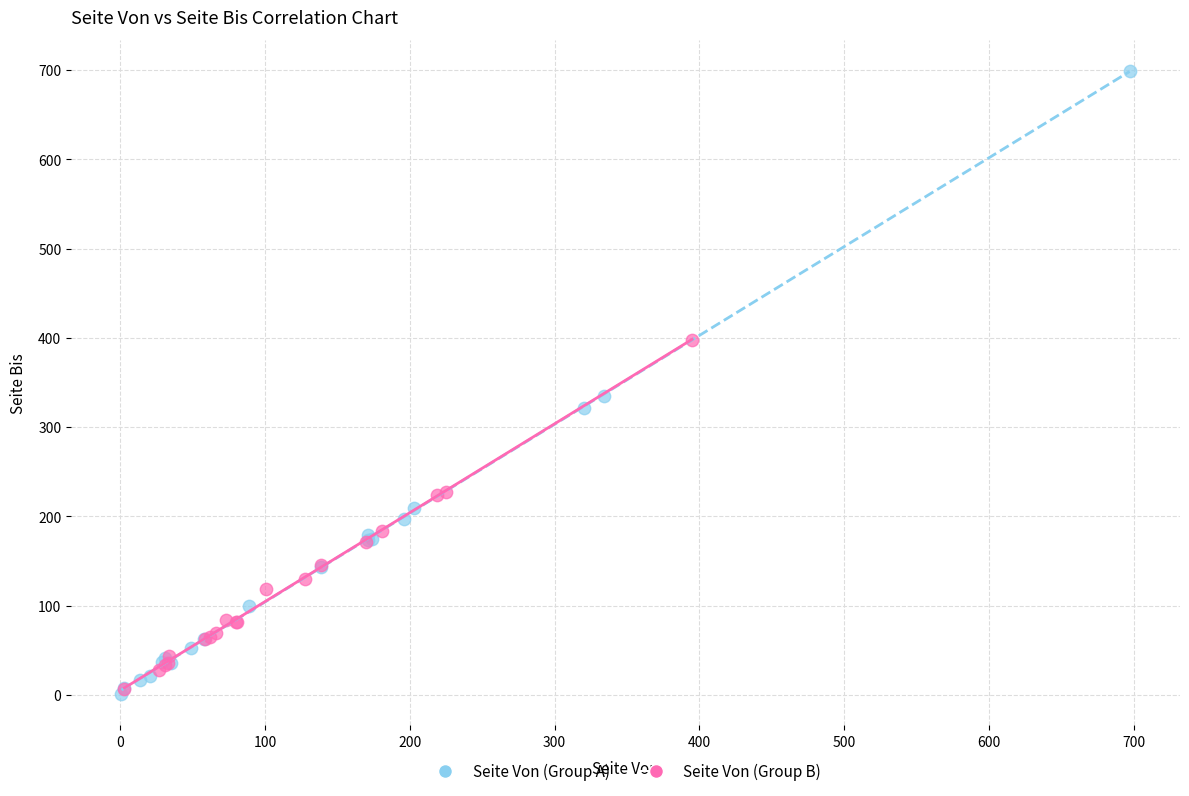

Which series has the widest spread of Y values?

Seite Von (Group A)